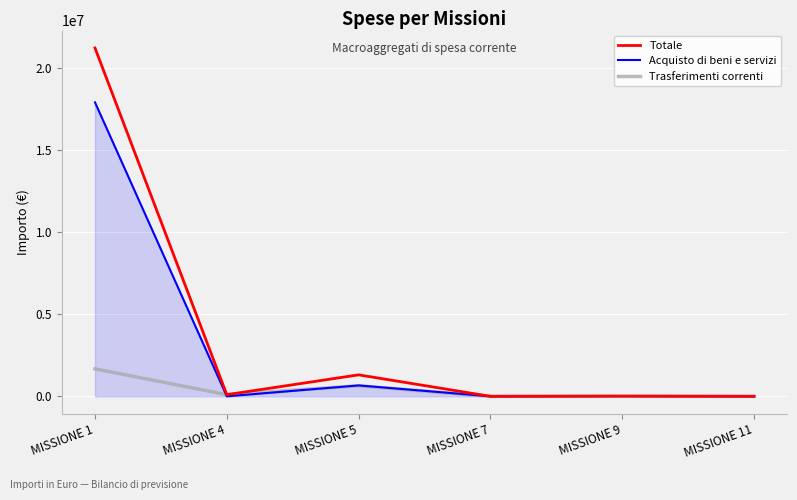

What is the maximum value shown in the chart?

21245599.9